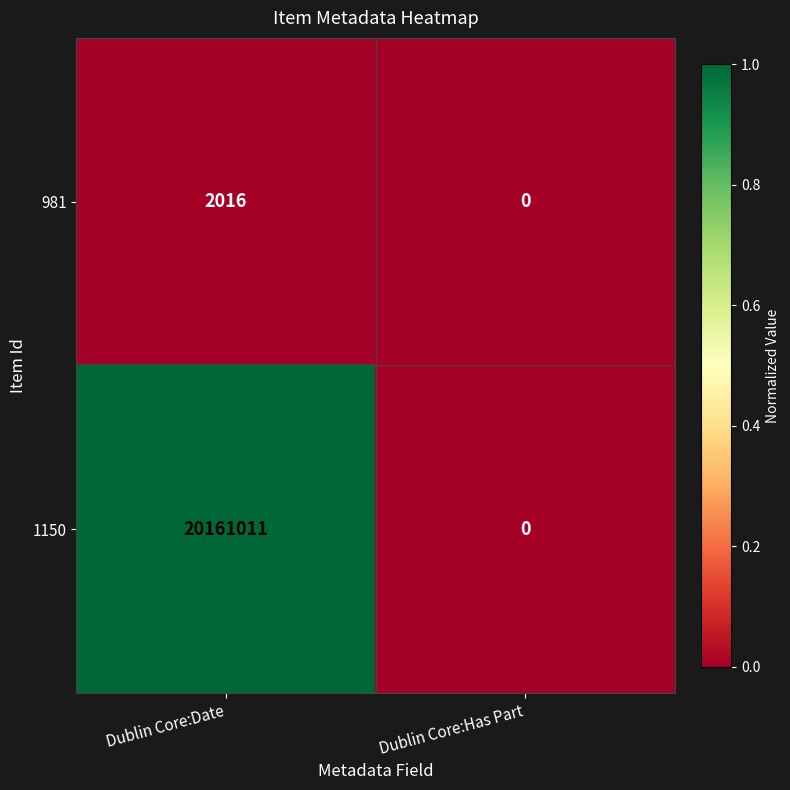

List the series in order of their peak value, lowest first.

981, 1150